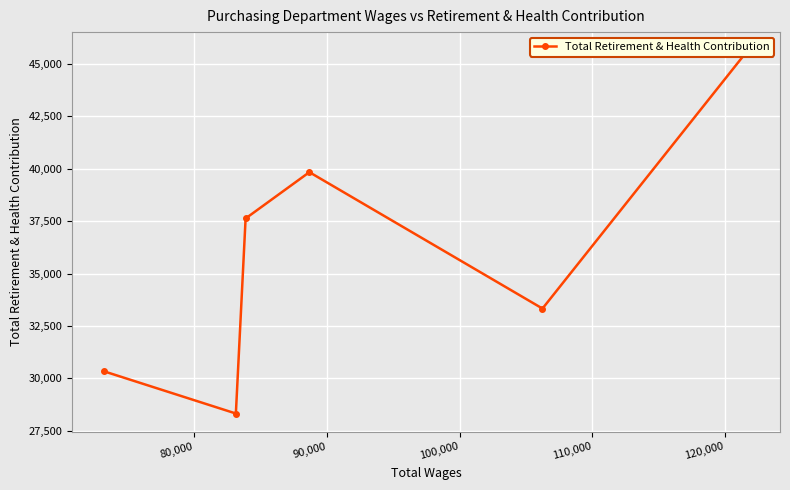

What is the label of the 4th point from the right?

90,000